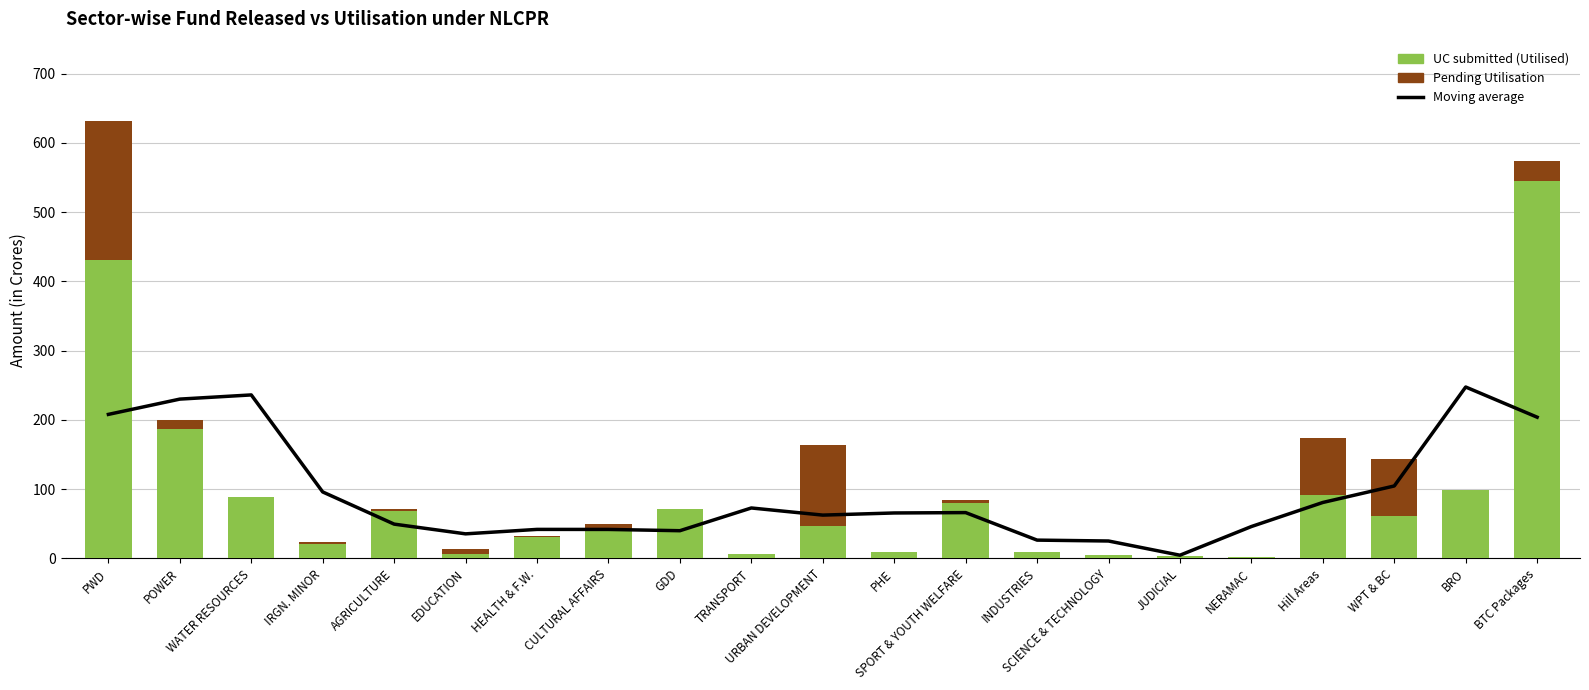

Reading left to right, transcribe all the data shown in this chart.

Moving average: PWD=208.0	POWER=230.1	WATER RESOURCES=236.2	IRGN. MINOR=96.1	AGRICULTURE=49.6	EDUCATION=35.5	HEALTH & F.W.=42.0	CULTURAL AFFAIRS=41.9	GDD=40.1	TRANSPORT=72.9	URBAN DEVELOPMENT=62.6	PHE=65.7	SPORT & YOUTH WELFARE=66.2	INDUSTRIES=26.5	SCIENCE & TECHNOLOGY=25.2	JUDICIAL=4.7	NERAMAC=46.1	Hill Areas=80.9	WPT & BC=104.7	BRO=247.6	BTC Packages=204.0
UC submitted (Utilised): PWD=431.5	POWER=186.4	WATER RESOURCES=88.3	IRGN. MINOR=21.3	AGRICULTURE=69.0	EDUCATION=6.7	HEALTH & F.W.=31.6	CULTURAL AFFAIRS=40.1	GDD=71.8	TRANSPORT=6.6	URBAN DEVELOPMENT=46.2	PHE=8.7	SPORT & YOUTH WELFARE=80.1	INDUSTRIES=8.7	SCIENCE & TECHNOLOGY=4.5	JUDICIAL=3.5	NERAMAC=1.7	Hill Areas=92.0	WPT & BC=60.7	BRO=98.9	BTC Packages=545.4
Pending Utilisation: PWD=200.9	POWER=13.4	WATER RESOURCES=0.0	IRGN. MINOR=2.8	AGRICULTURE=3.1	EDUCATION=7.2	HEALTH & F.W.=0.5	CULTURAL AFFAIRS=9.8	GDD=0.0	TRANSPORT=0.0	URBAN DEVELOPMENT=117.2	PHE=0.0	SPORT & YOUTH WELFARE=4.1	INDUSTRIES=0.0	SCIENCE & TECHNOLOGY=0.0	JUDICIAL=0.0	NERAMAC=0.4	Hill Areas=82.4	WPT & BC=82.9	BRO=0.0	BTC Packages=28.3